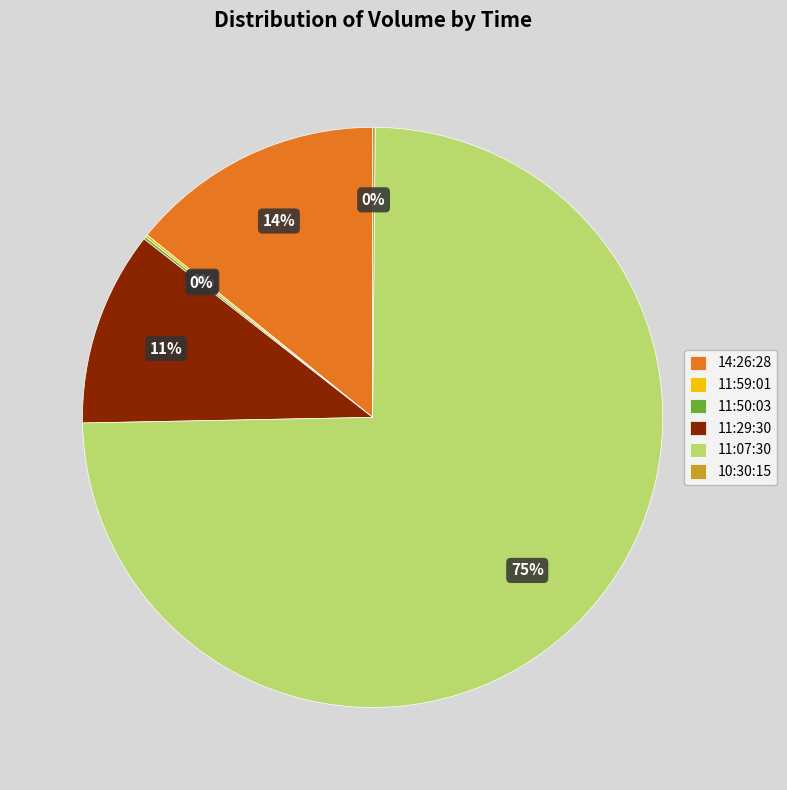

To the nearest percent, what percentage of the pie is 11:07:30?

75%